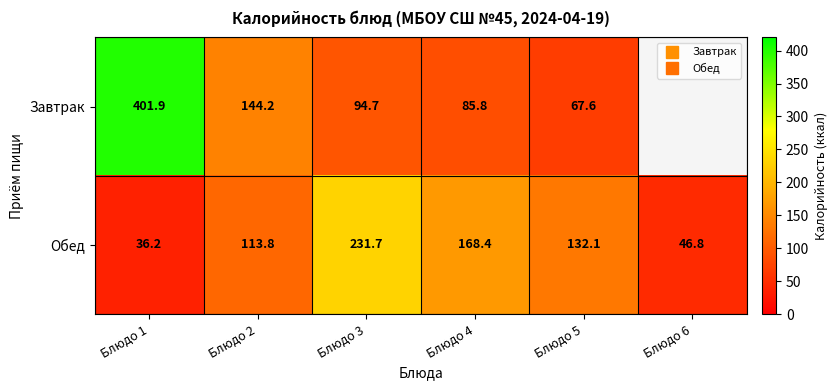

Where is Обед nearest to the value 133?

Блюдо 5